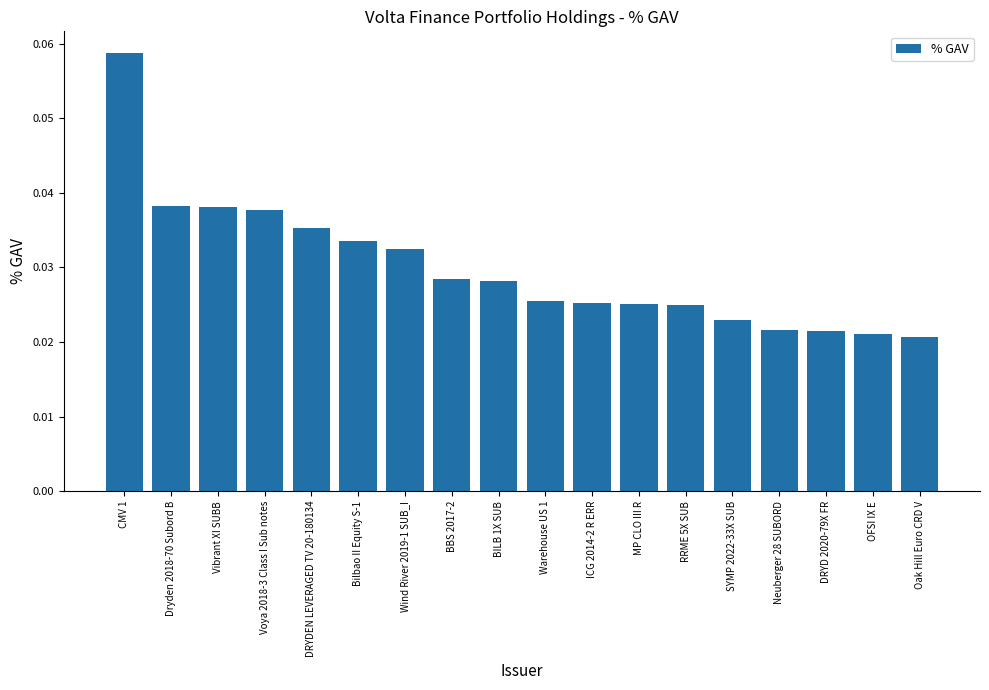

What is the sum of all values?

0.5